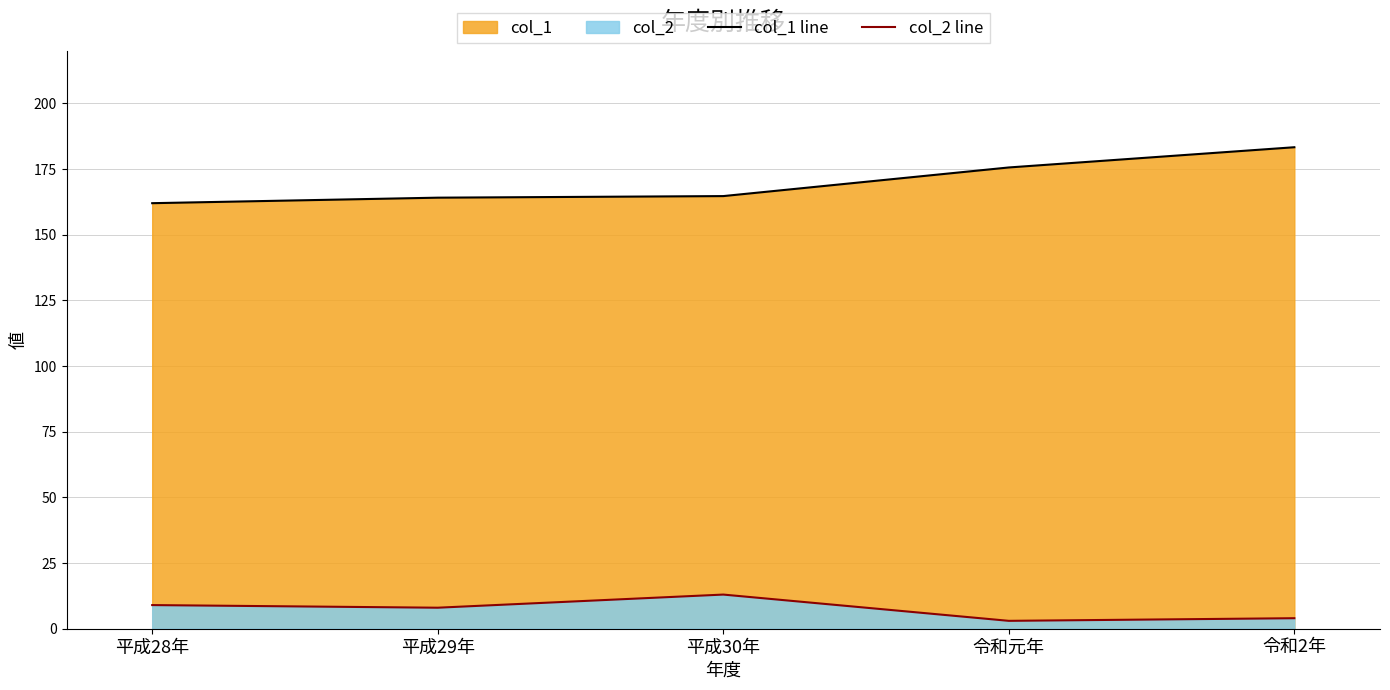

Where does the col_1 line series first go above 164?

平成29年